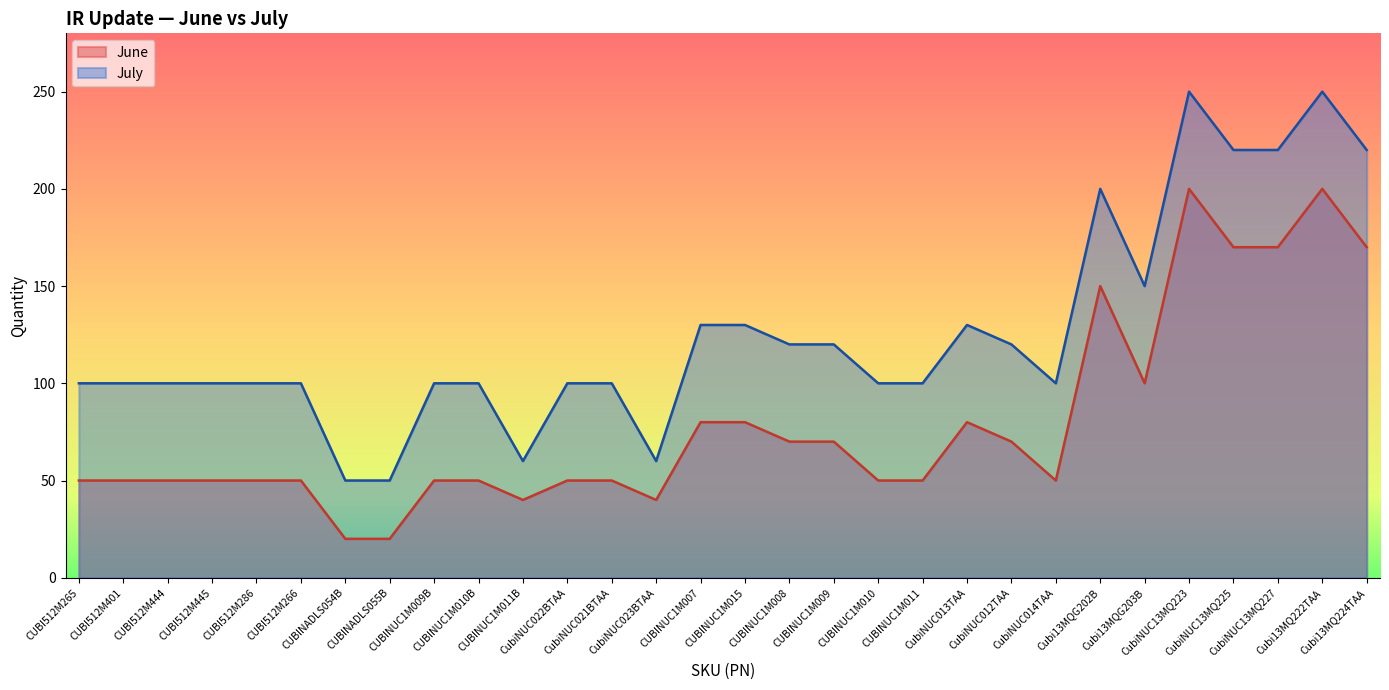

How many data points in June are less than 50?

4